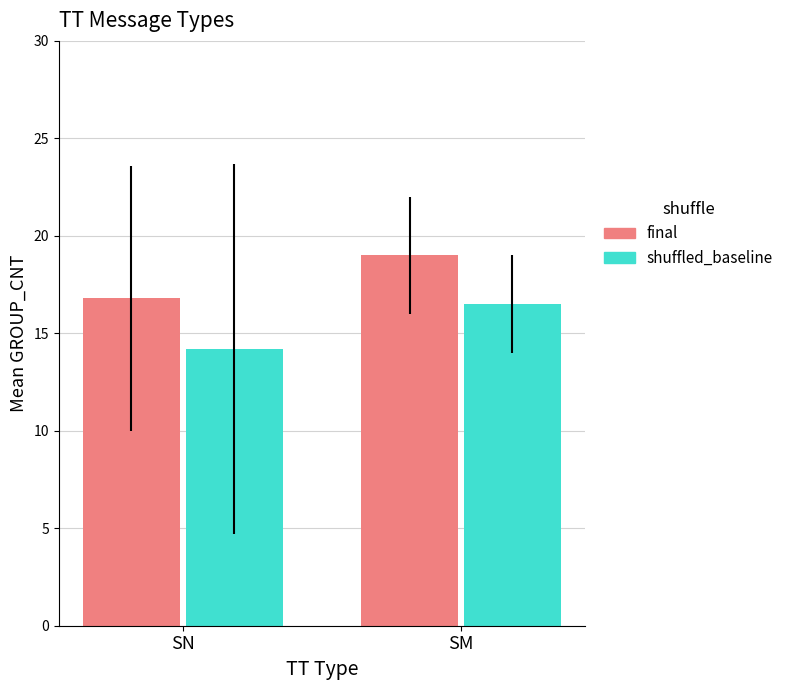

Rank the categories by final value from highest to lowest.

SM, SN